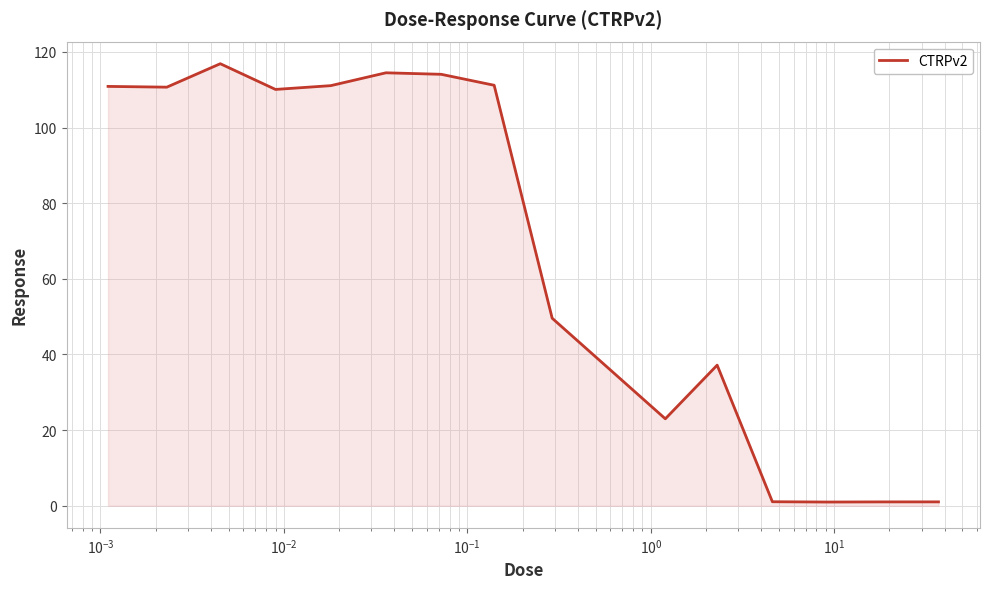

How many values are below 110?

7